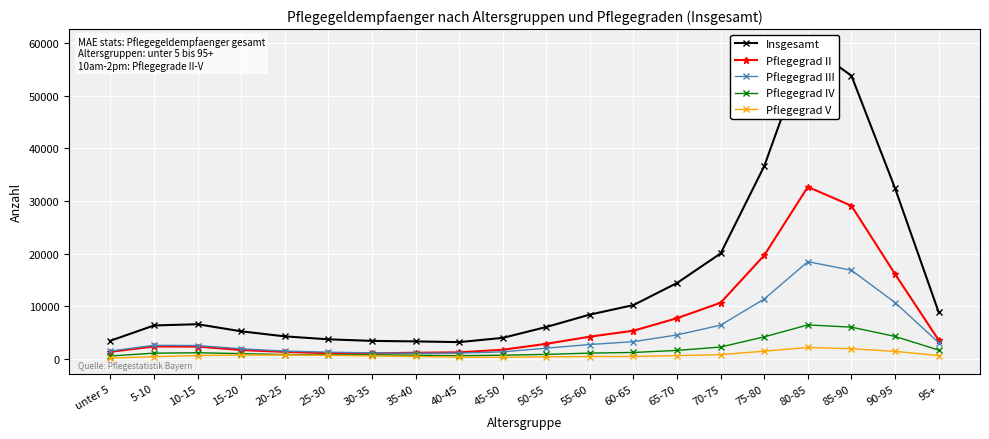

What is the label of the 5th point from the right?

75-80